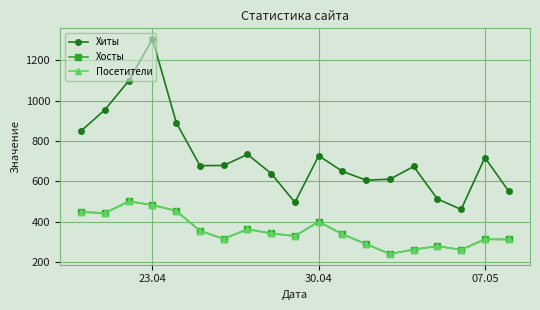

Does the chart have visible grid lines?

Yes